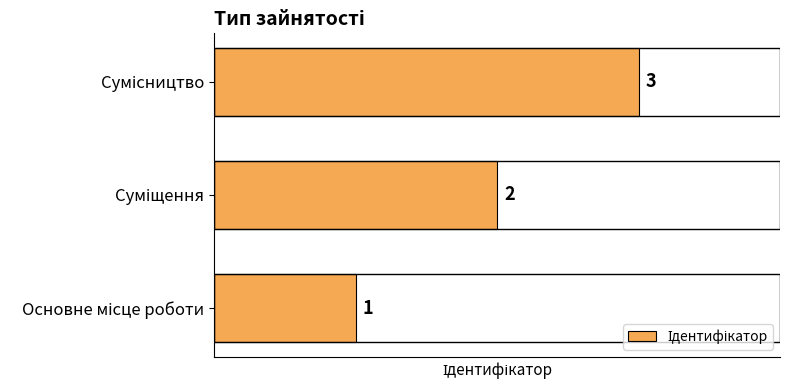

Count the values in the range 1 to 3.

3